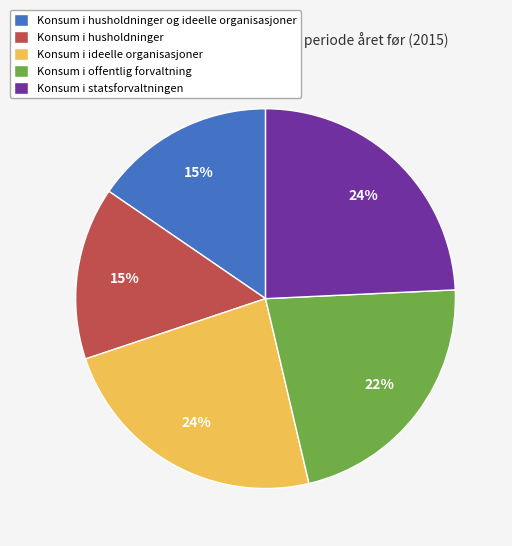

What is the ratio of the value at Konsum i husholdninger to the value at Konsum i statsforvaltningen?

0.6